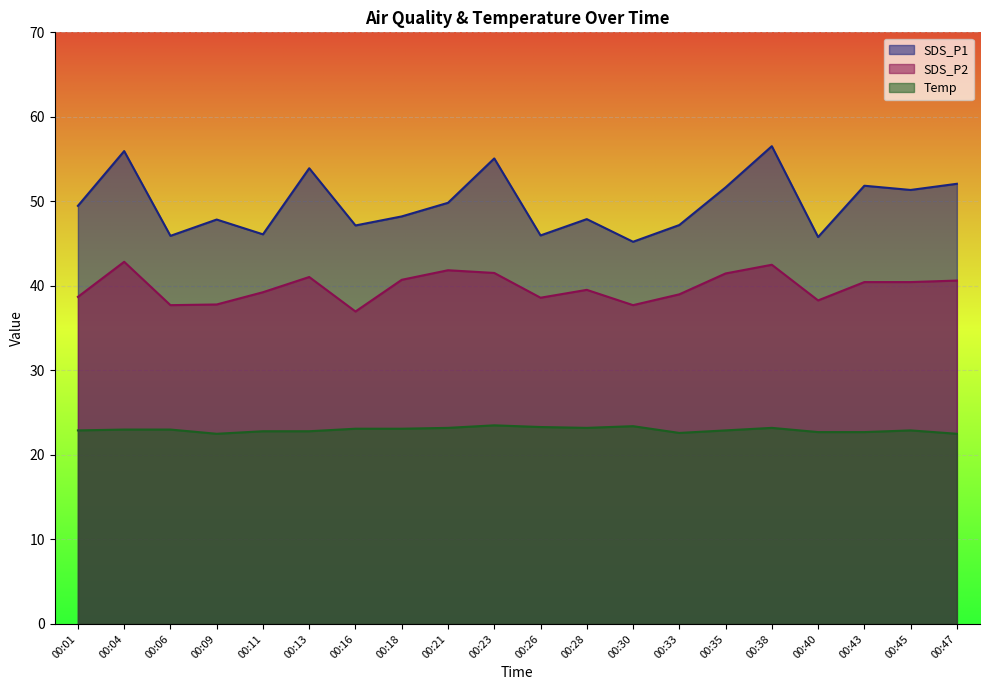

At which label does SDS_P1 first exceed 49?

00:01